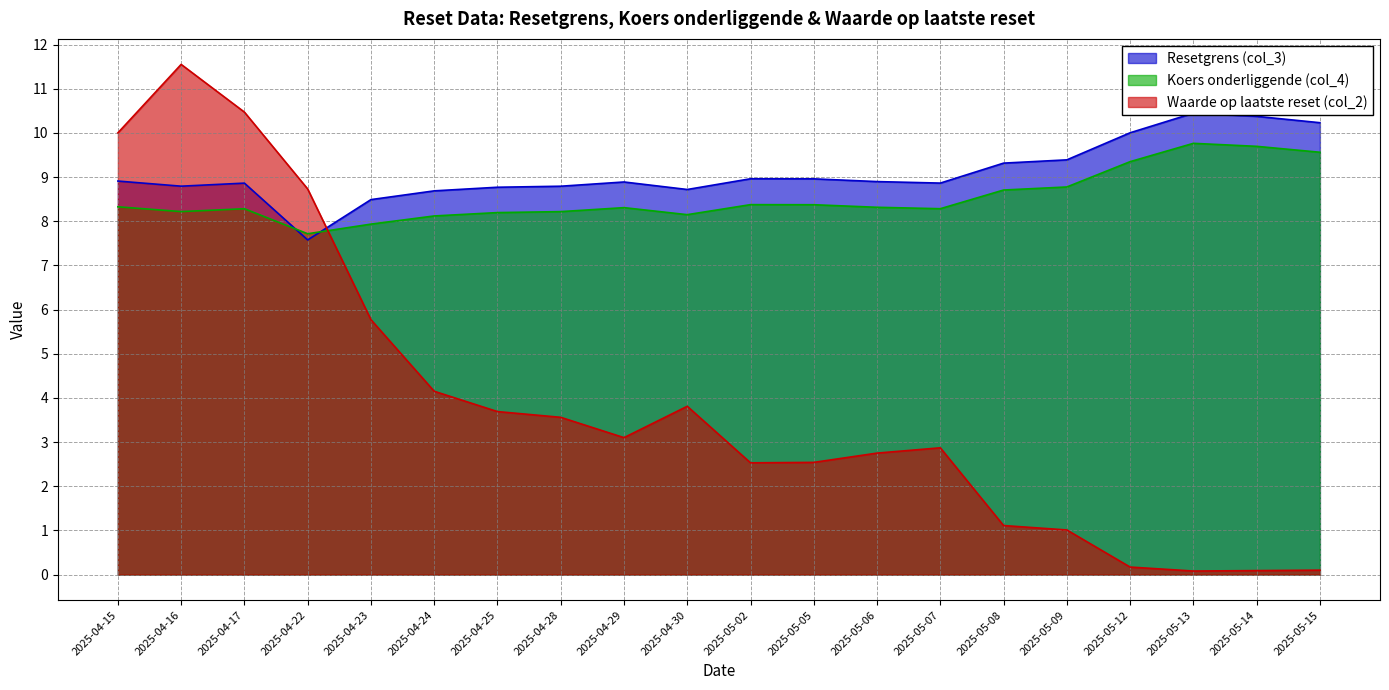

Is it true that Resetgrens (col_3) equals 13.2 at 2025-04-23?

False